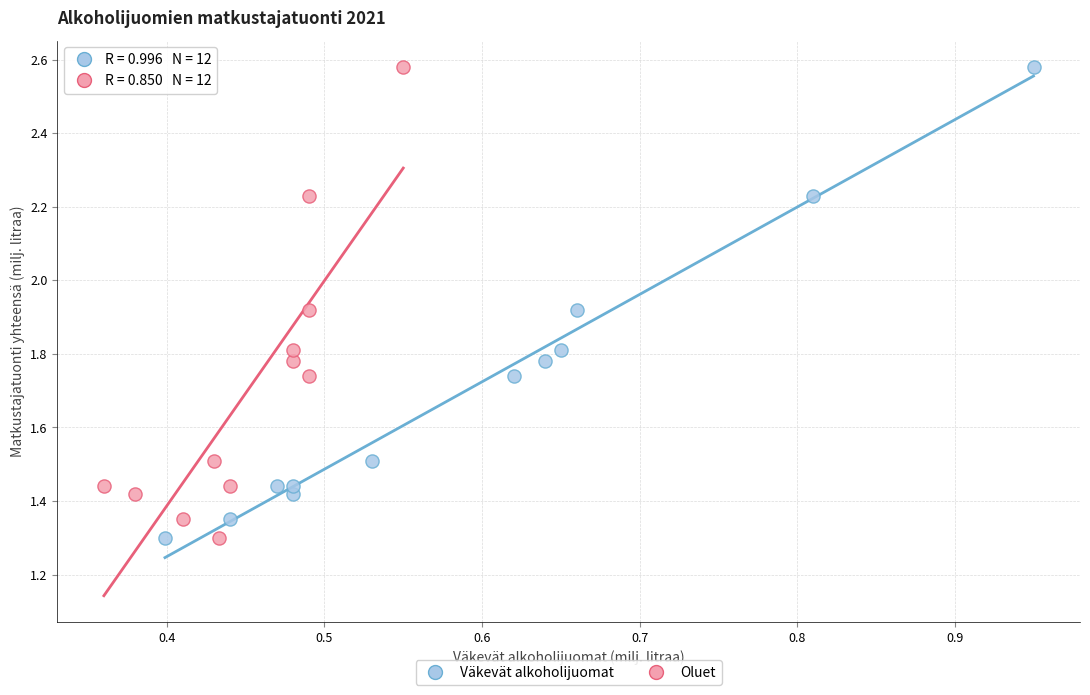

What are all the series names shown in the legend?

Väkevät alkoholijuomat, Oluet